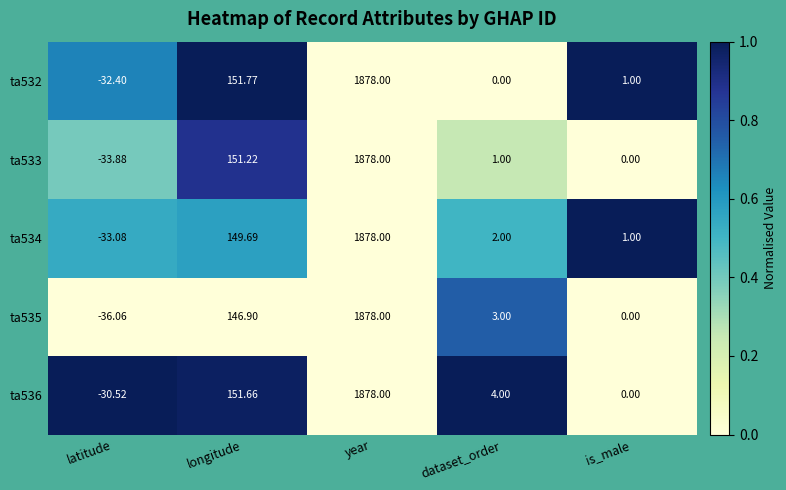

At which label does ta536 reach its peak?

year